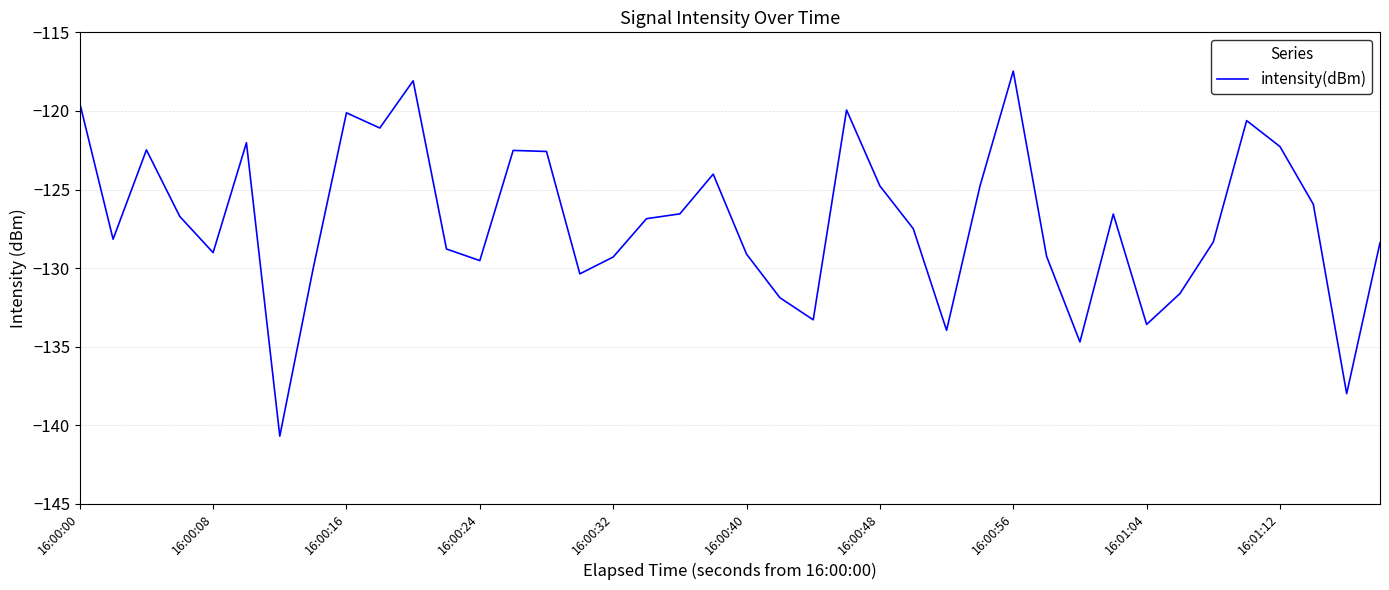

What is the difference between the maximum and minimum values?

23.2